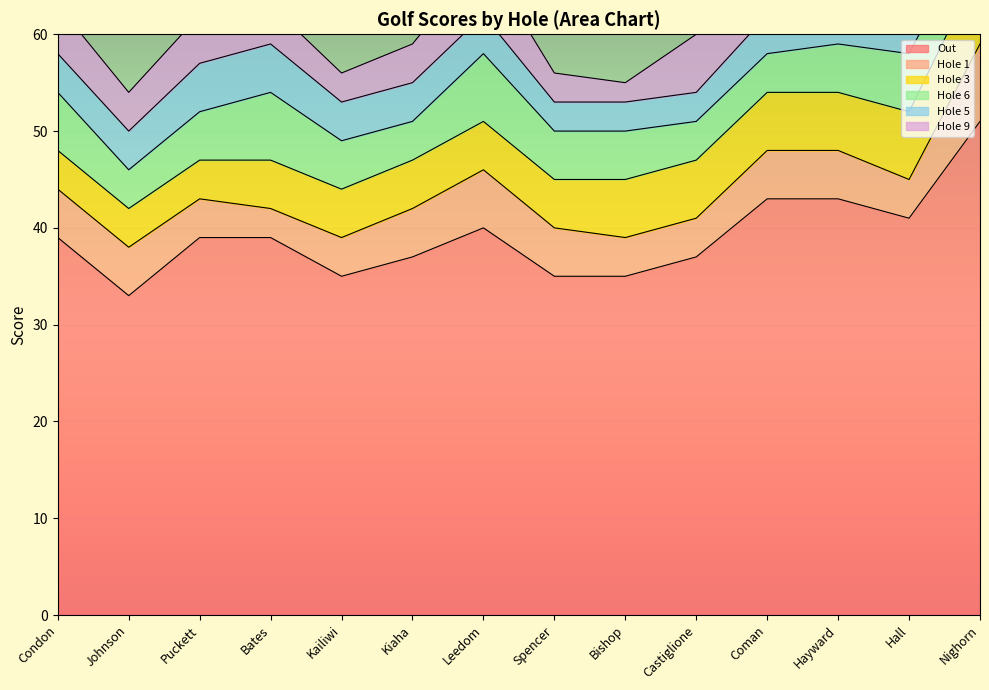

How many Hole 3 values are between 5 and 6?

9